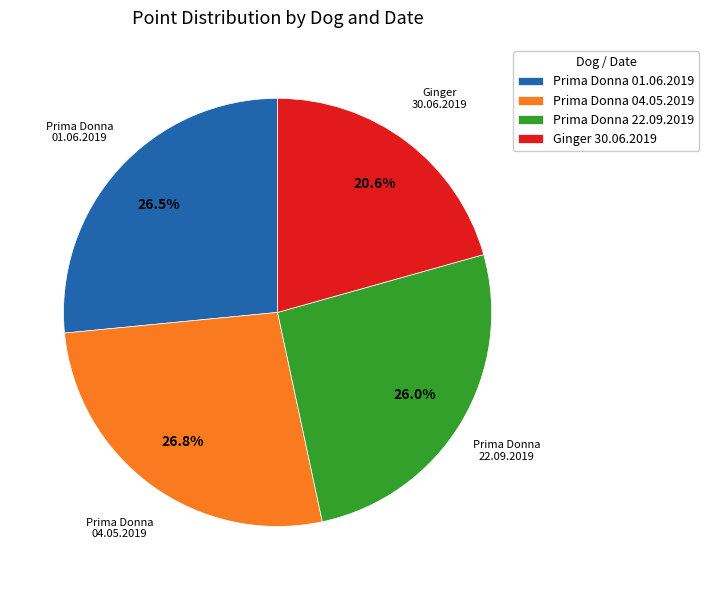

What is the ratio of the value at Prima Donna 01.06.2019 to the value at Prima Donna 04.05.2019?

1.0